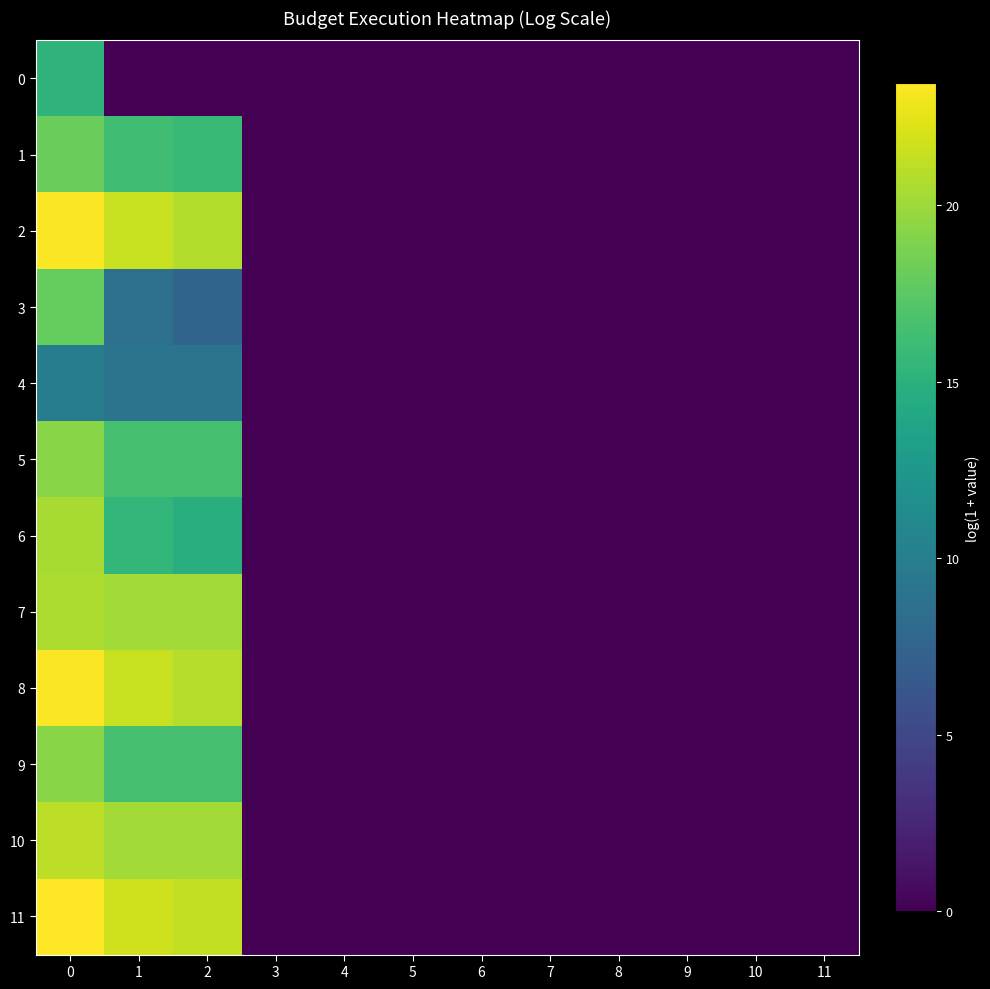

Reading right to left, extract all data points from this chart.

0: 11=0.0	10=0.0	9=0.0	8=0.0	7=0.0	6=0.0	5=0.0	4=0.0	3=0.0	2=0.0	1=0.0	0=15.2
1: 11=0.0	10=0.0	9=0.0	8=0.0	7=0.0	6=0.0	5=0.0	4=0.0	3=0.0	2=15.8	1=16.2	0=18.1
2: 11=0.0	10=0.0	9=0.0	8=0.0	7=0.0	6=0.0	5=0.0	4=0.0	3=0.0	2=20.8	1=21.5	0=23.3
3: 11=0.0	10=0.0	9=0.0	8=0.0	7=0.0	6=0.0	5=0.0	4=0.0	3=0.0	2=7.6	1=8.6	0=17.9
4: 11=0.0	10=0.0	9=0.0	8=0.0	7=0.0	6=0.0	5=0.0	4=0.0	3=0.0	2=9.0	1=9.0	0=9.9
5: 11=0.0	10=0.0	9=0.0	8=0.0	7=0.0	6=0.0	5=0.0	4=0.0	3=0.0	2=16.5	1=16.5	0=19.3
6: 11=0.0	10=0.0	9=0.0	8=0.0	7=0.0	6=0.0	5=0.0	4=0.0	3=0.0	2=14.8	1=15.6	0=20.4
7: 11=0.0	10=0.0	9=0.0	8=0.0	7=0.0	6=0.0	5=0.0	4=0.0	3=0.0	2=20.2	1=20.2	0=20.5
8: 11=0.0	10=0.0	9=0.0	8=0.0	7=0.0	6=0.0	5=0.0	4=0.0	3=0.0	2=20.8	1=21.5	0=23.3
9: 11=0.0	10=0.0	9=0.0	8=0.0	7=0.0	6=0.0	5=0.0	4=0.0	3=0.0	2=16.5	1=16.5	0=19.3
10: 11=0.0	10=0.0	9=0.0	8=0.0	7=0.0	6=0.0	5=0.0	4=0.0	3=0.0	2=20.2	1=20.2	0=21.1
11: 11=0.0	10=0.0	9=0.0	8=0.0	7=0.0	6=0.0	5=0.0	4=0.0	3=0.0	2=21.2	1=21.7	0=23.4